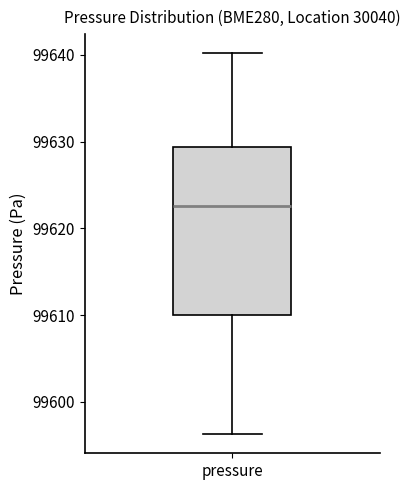

Where does the lower whisker of the box for pressure end on the y-axis? The values are not printed on the chart, so give them approximately, as read against the axis.

99596